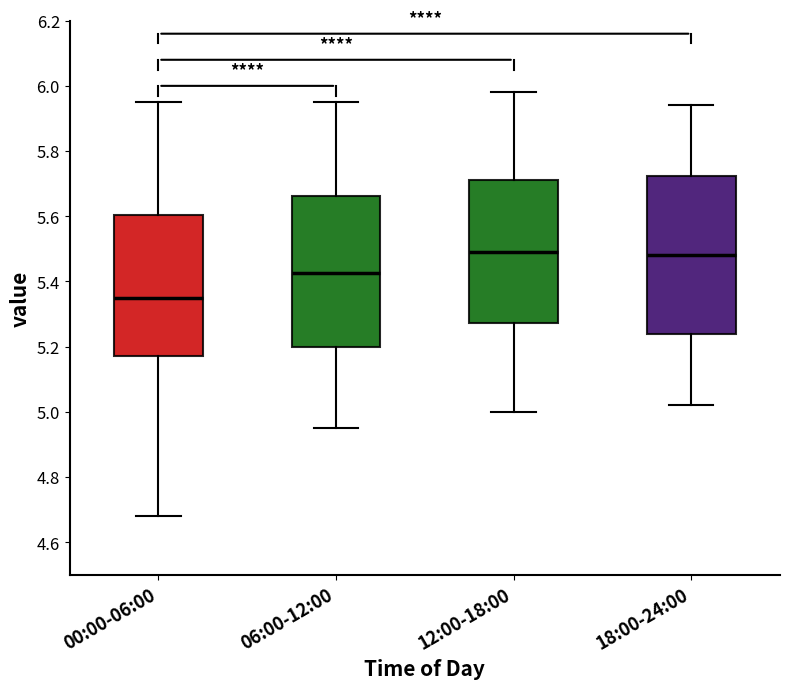

Reading left to right, read every box against the y-axis: the position of its median line, the range the box covers, and the ends of its whiskers. The values are not printed on the chart, so give them approximately, as read against the axis.

00:00-06:00: median 5.36, box 5.18 to 5.60, whiskers 4.68 to 5.96
06:00-12:00: median 5.42, box 5.20 to 5.66, whiskers 4.96 to 5.96
12:00-18:00: median 5.50, box 5.28 to 5.72, whiskers 5.00 to 5.98
18:00-24:00: median 5.48, box 5.24 to 5.72, whiskers 5.02 to 5.94